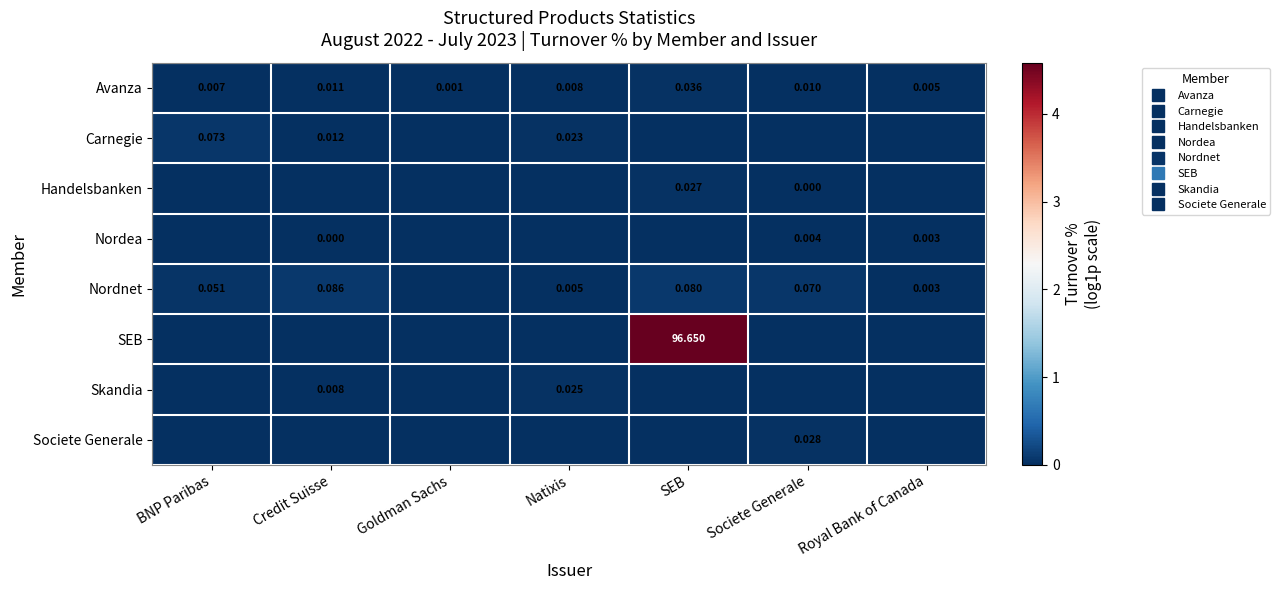

At which category is the sum across all series the highest?

SEB